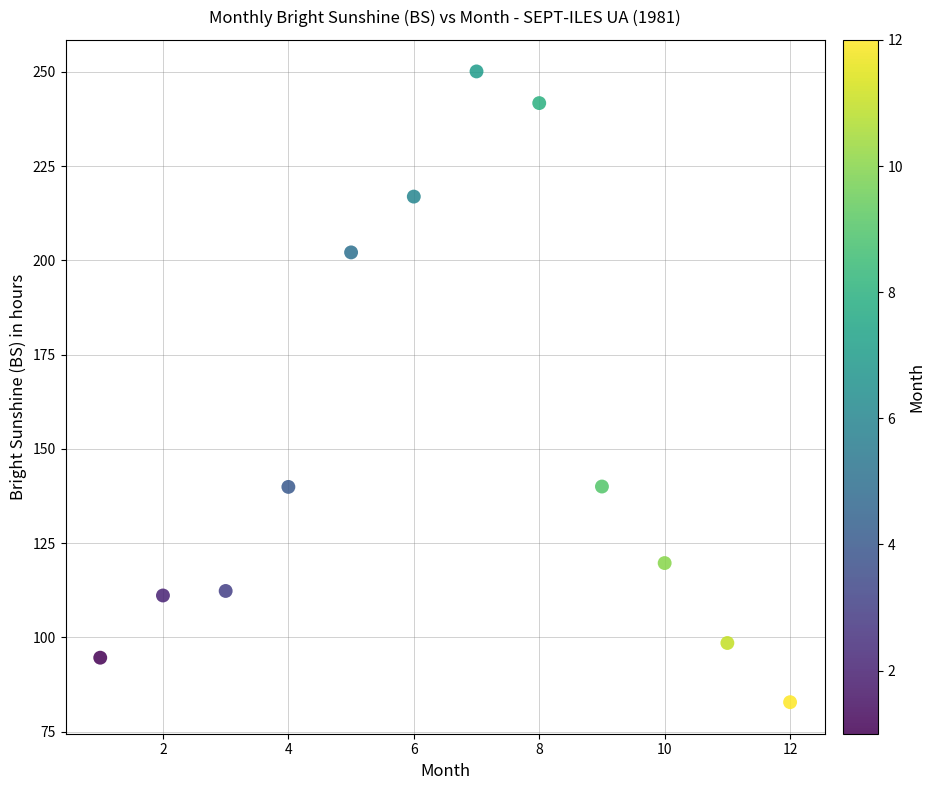

What is the average X value?

6.5